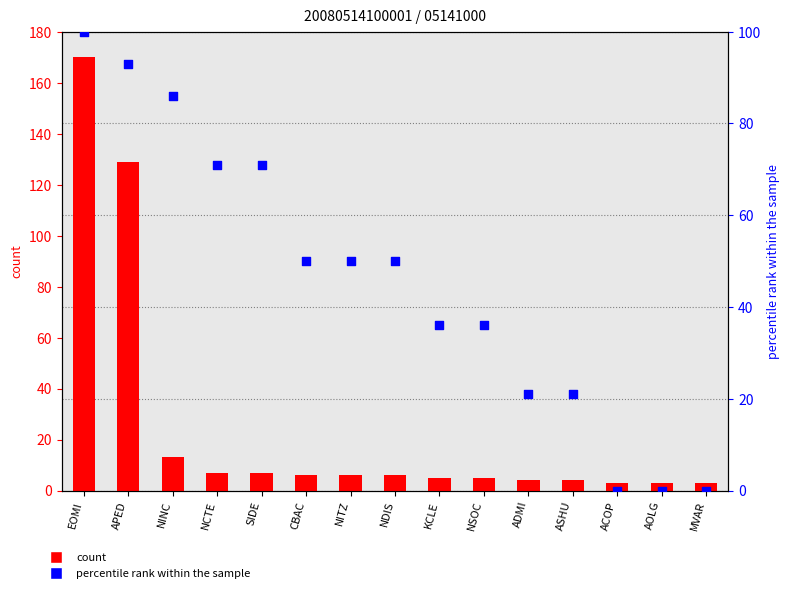

What is the total value across all series at NITZ?

56